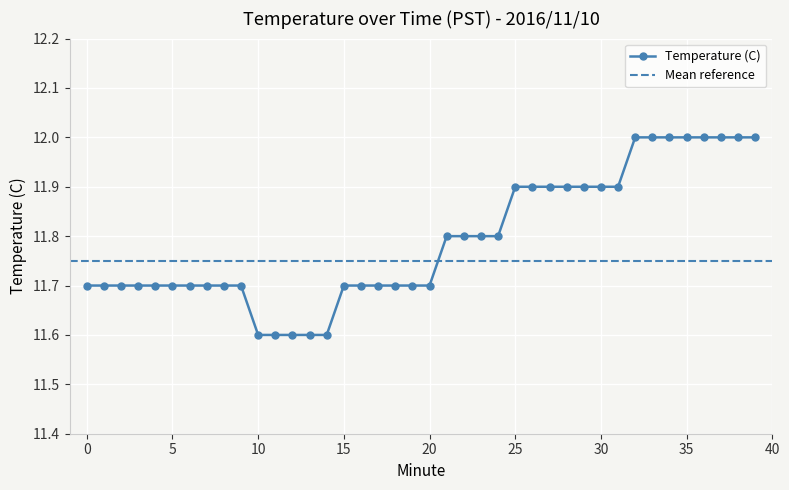

The chart shows a value of 2.9 at 32. True or false?

False